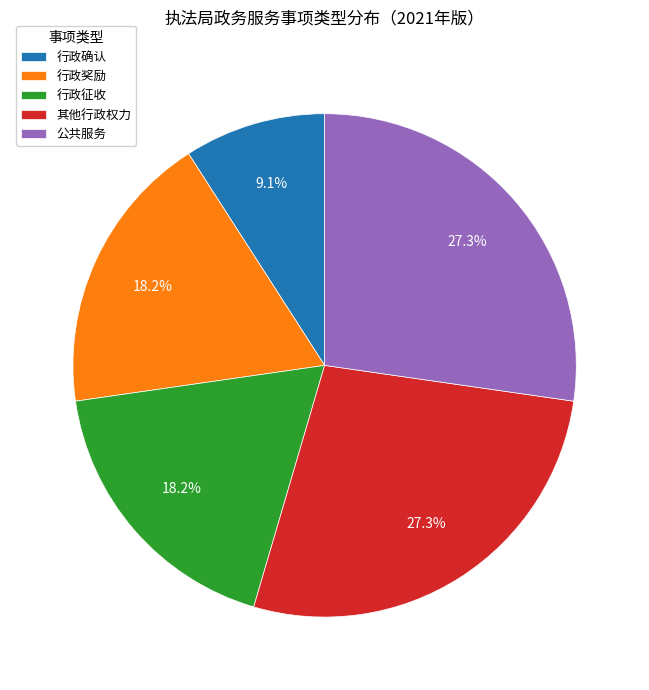

True or false: 行政奖励 accounts for 18% of the total.

True